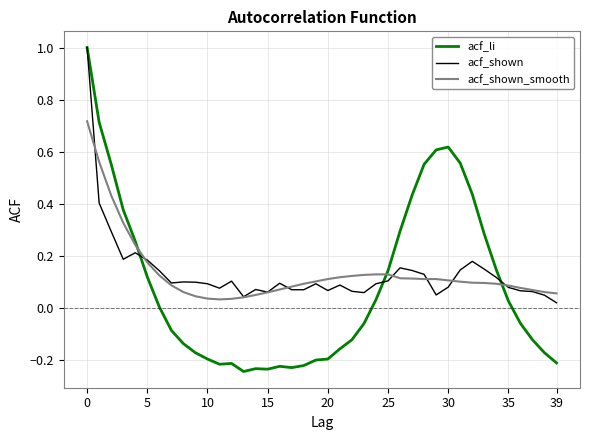

Which series ends up on top after the final intersection of acf_li and acf_shown?

acf_shown